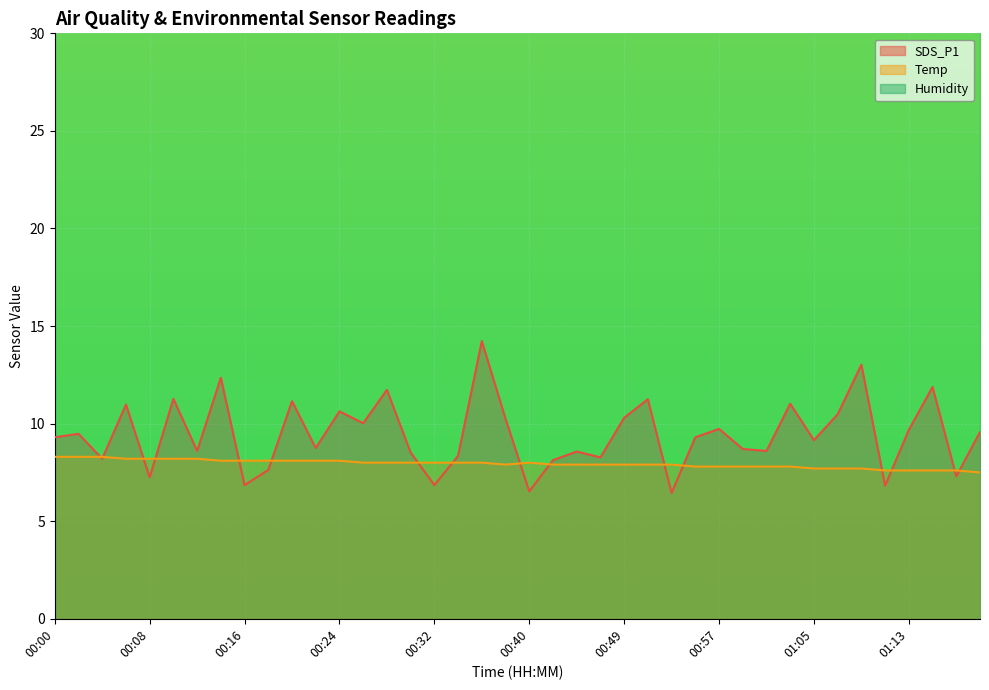

True or false: Temp has a value of 3.4 at 00:00.

False